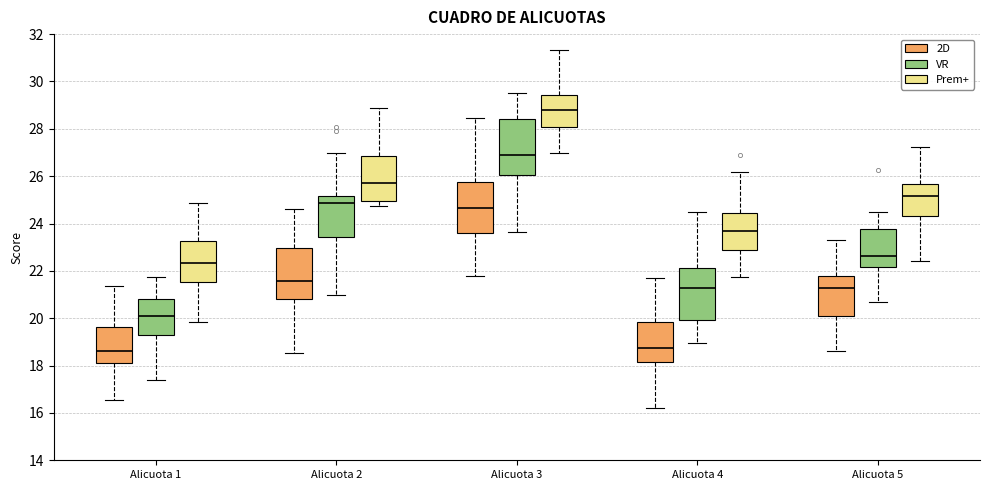

Which box has the highest median line?

Alicuota 3 (Prem+)